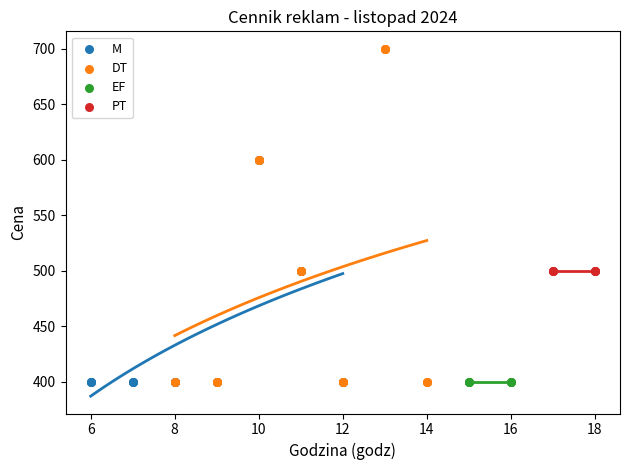

Which series reaches the maximum Y coordinate?

DT